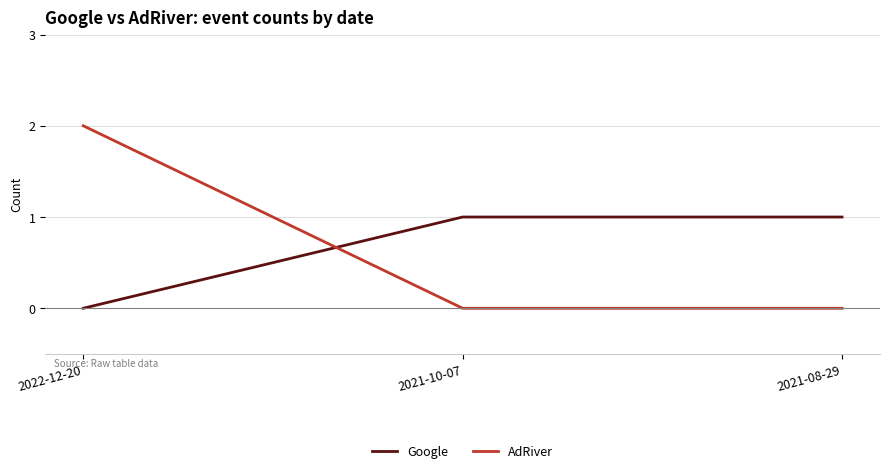

The AdRiver series shows 3 at 2022-12-20. True or false?

False